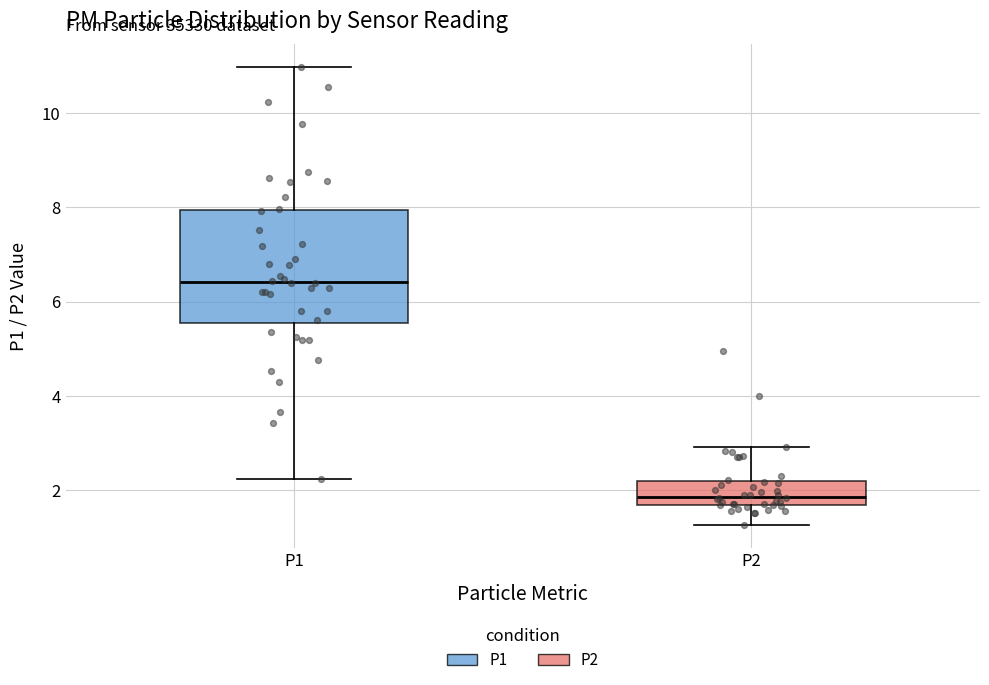

Which box has the lowest median line?

P2